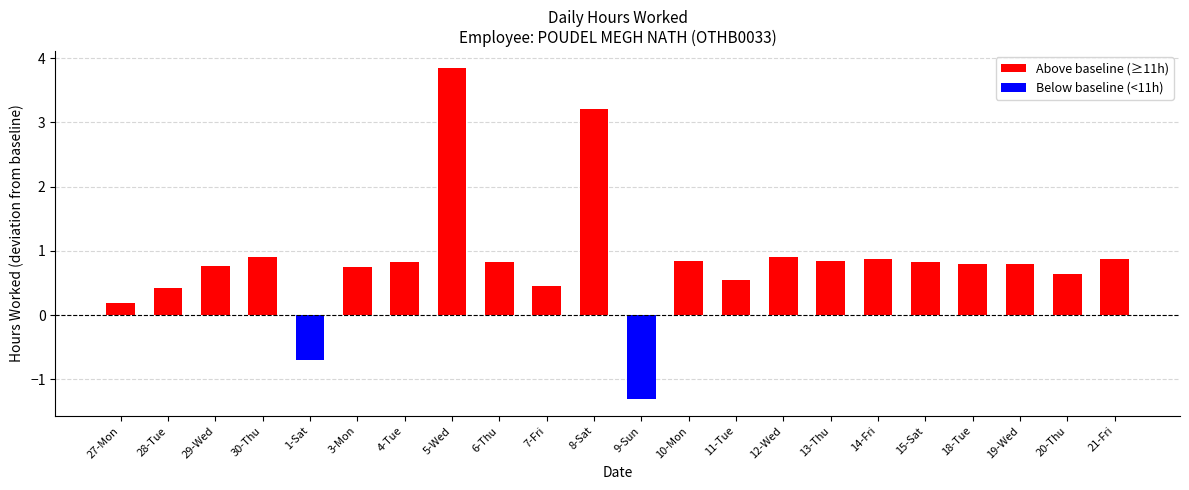

True or false: the data shows 1.2 at 14-Fri.

False